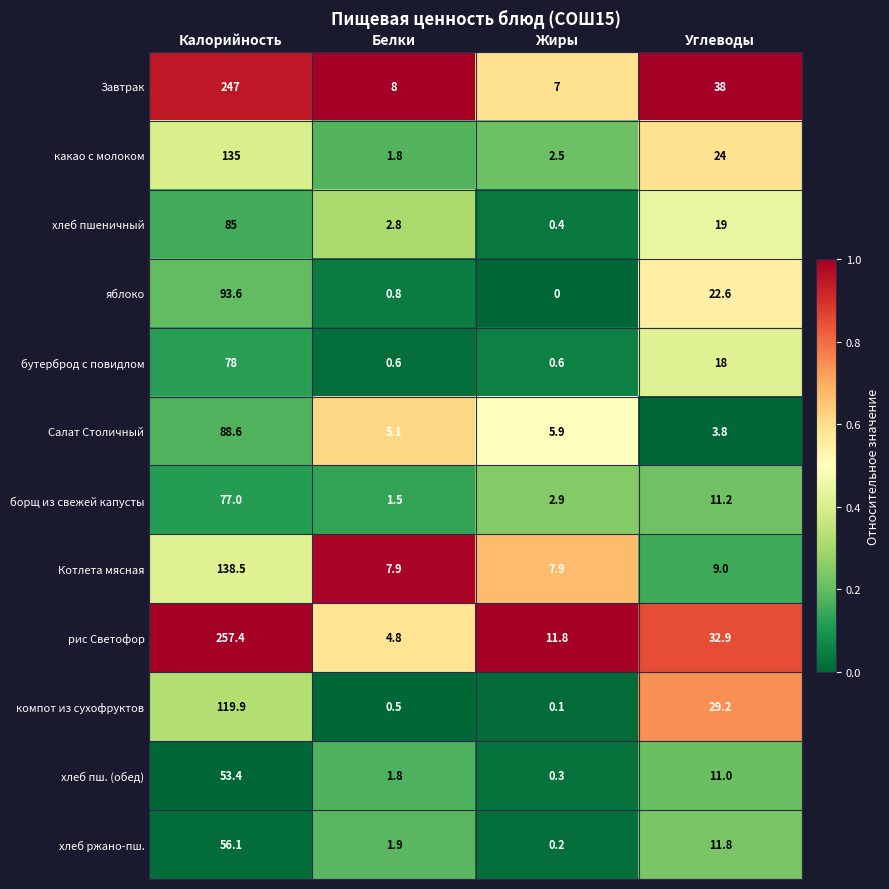

Is it true that рис Светофор equals 8.6 at Углеводы?

False